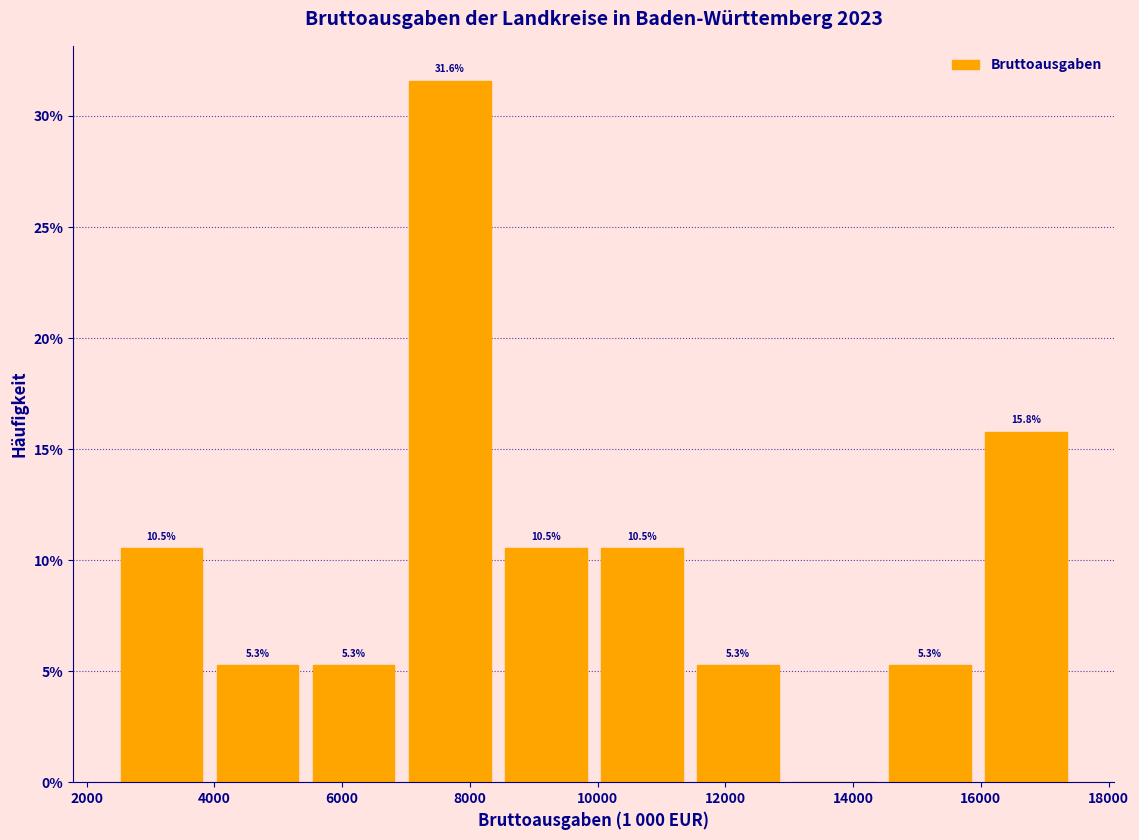

Over which range of the x-axis is the bar tallest?

7000 to 8400